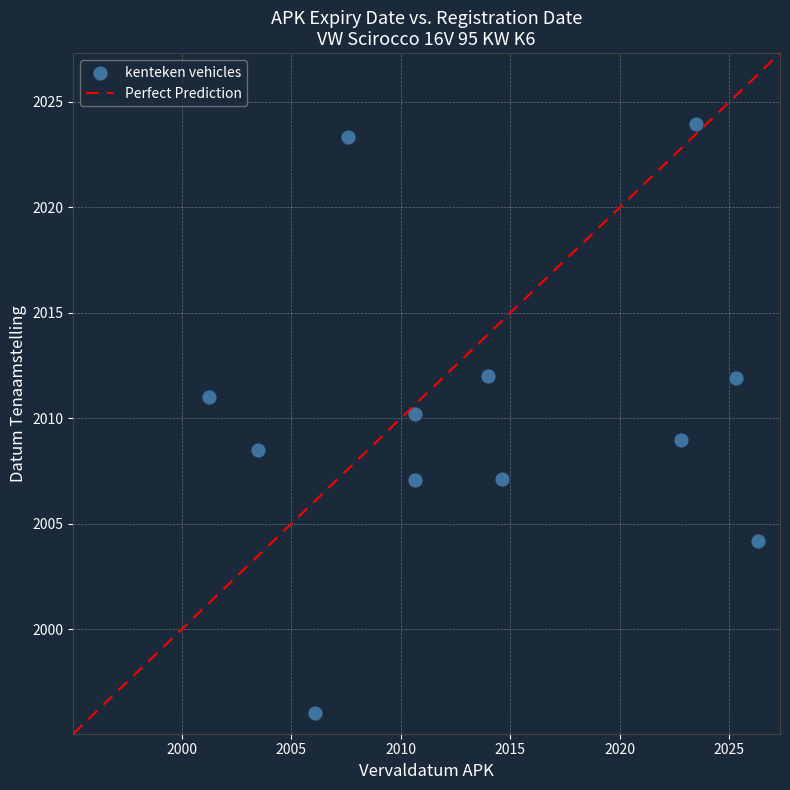

What is the average X value?

2013.9